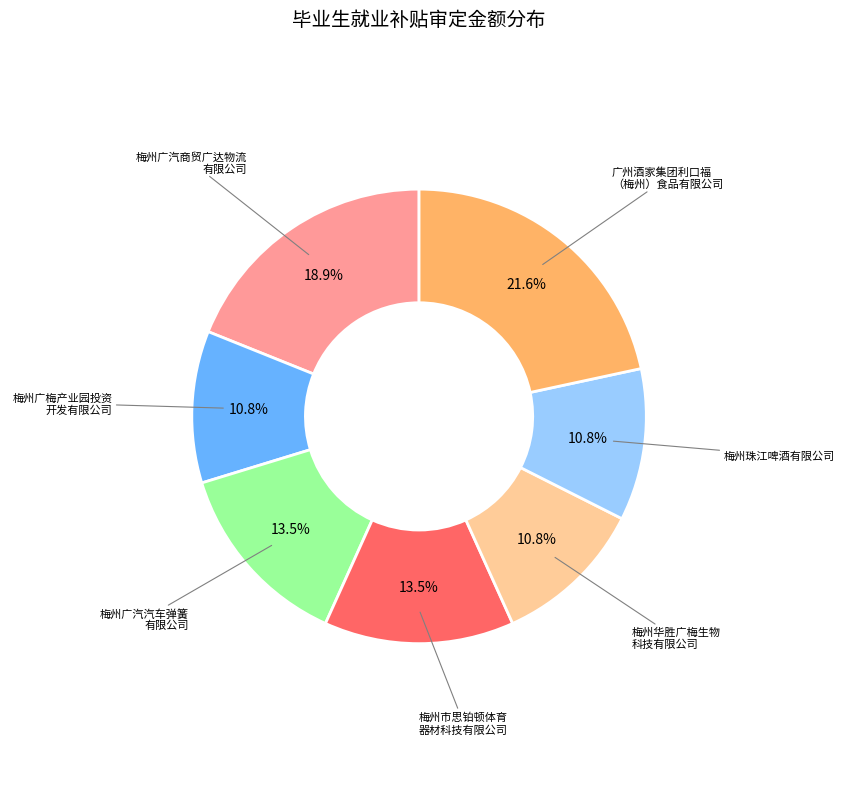

Does any single category account for the majority?

No